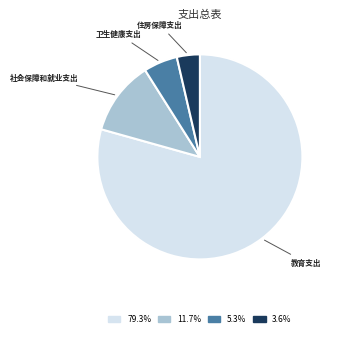

What is the largest slice in the pie chart?

教育支出